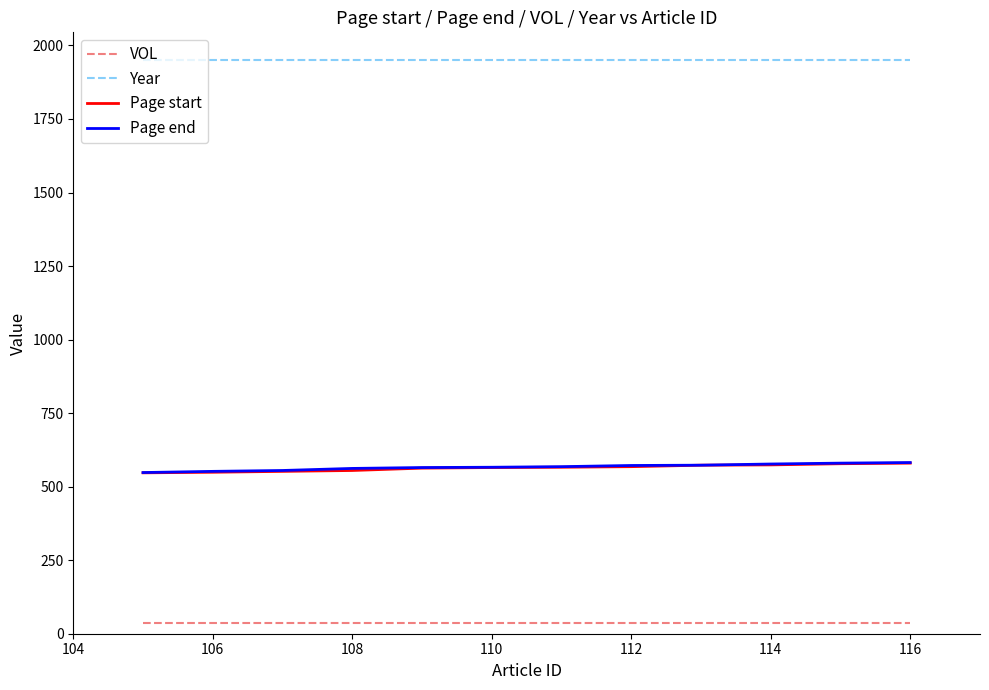

What is the smallest value displayed?

36